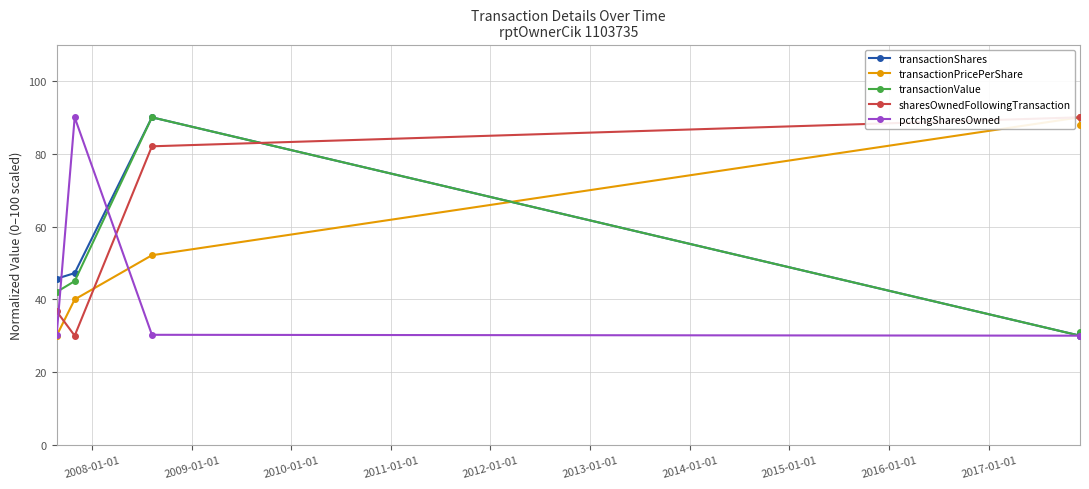

True or false: transactionValue and transactionPricePerShare intersect in this chart.

True